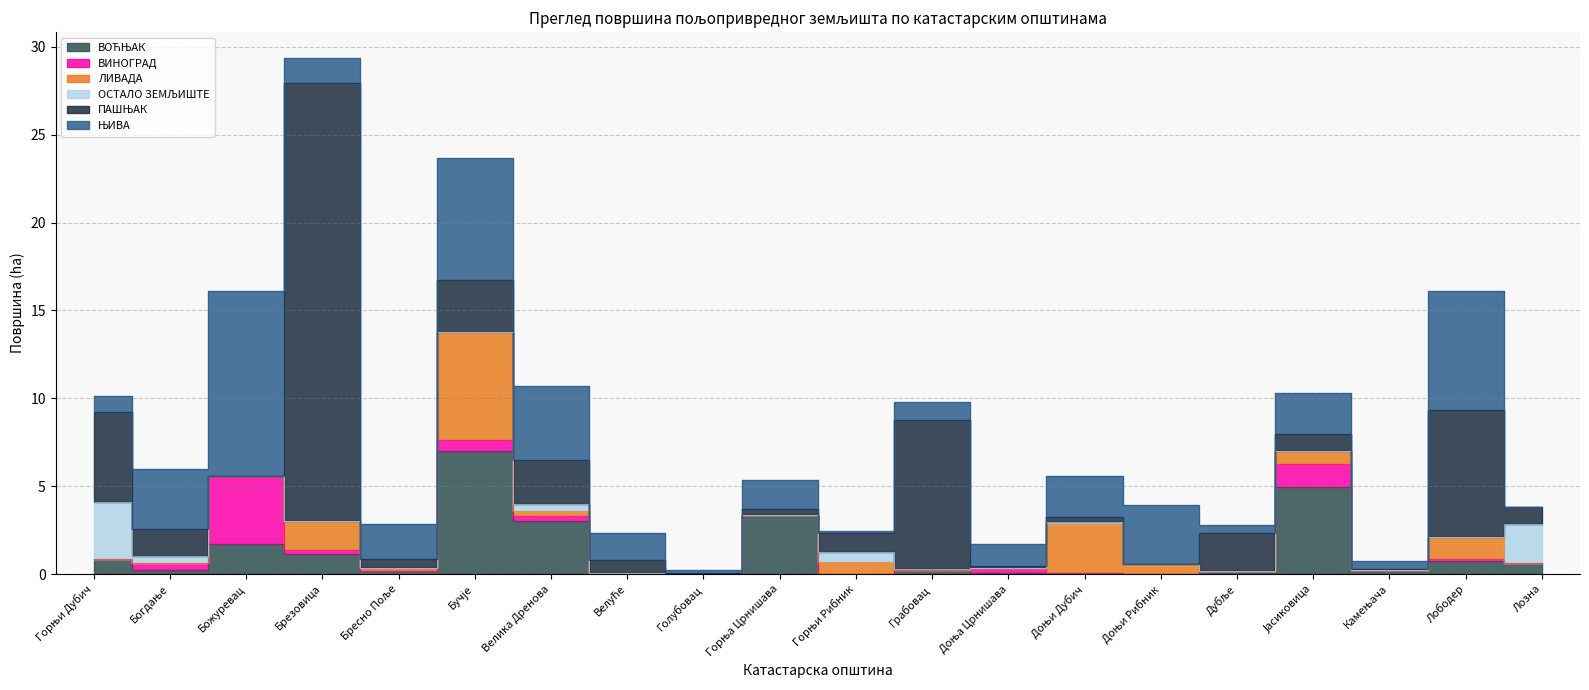

What is the difference between the highest and lowest values at Божуревац?

10.6